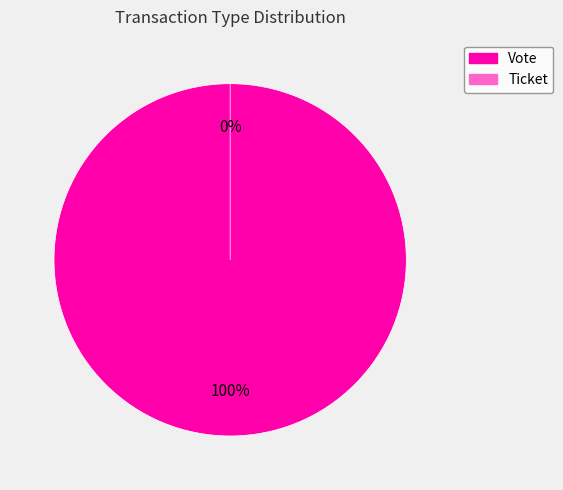

What is the change in value from Vote to Ticket?

-1